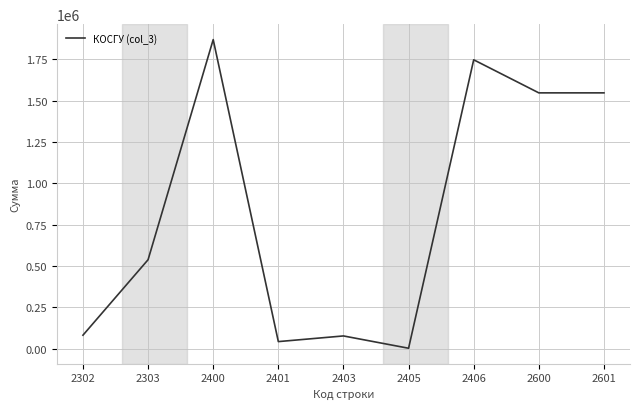

What is the difference between the maximum and minimum values?

1866688.0